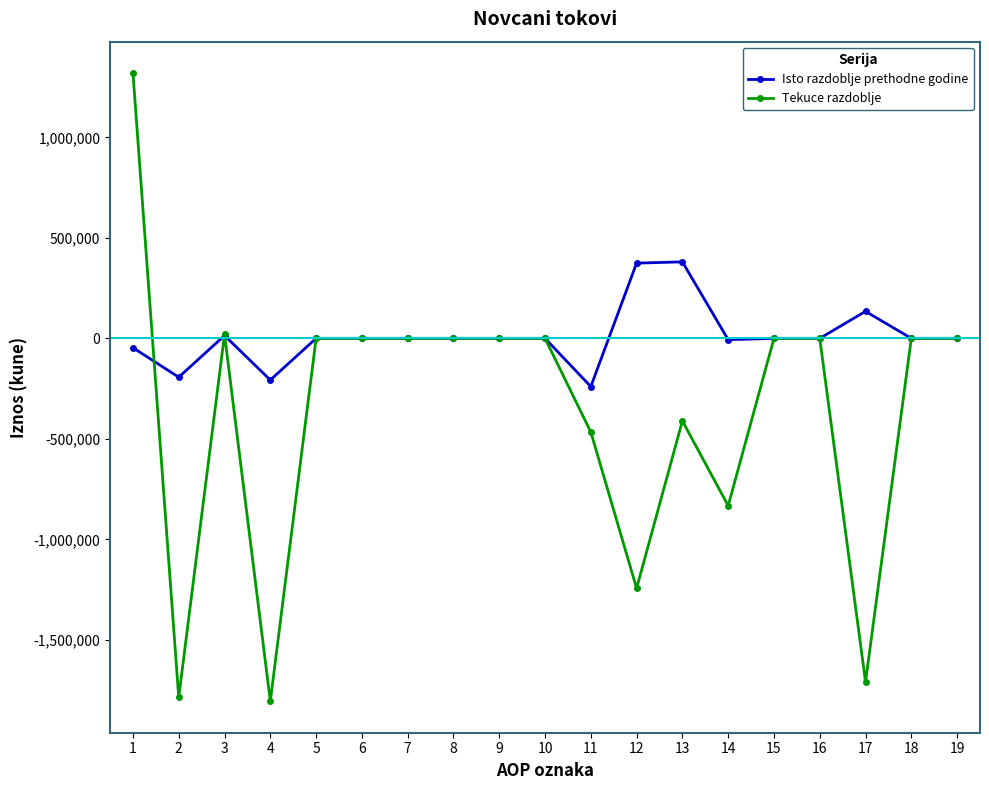

Which series changed the most between 4 and 14?

Tekuce razdoblje